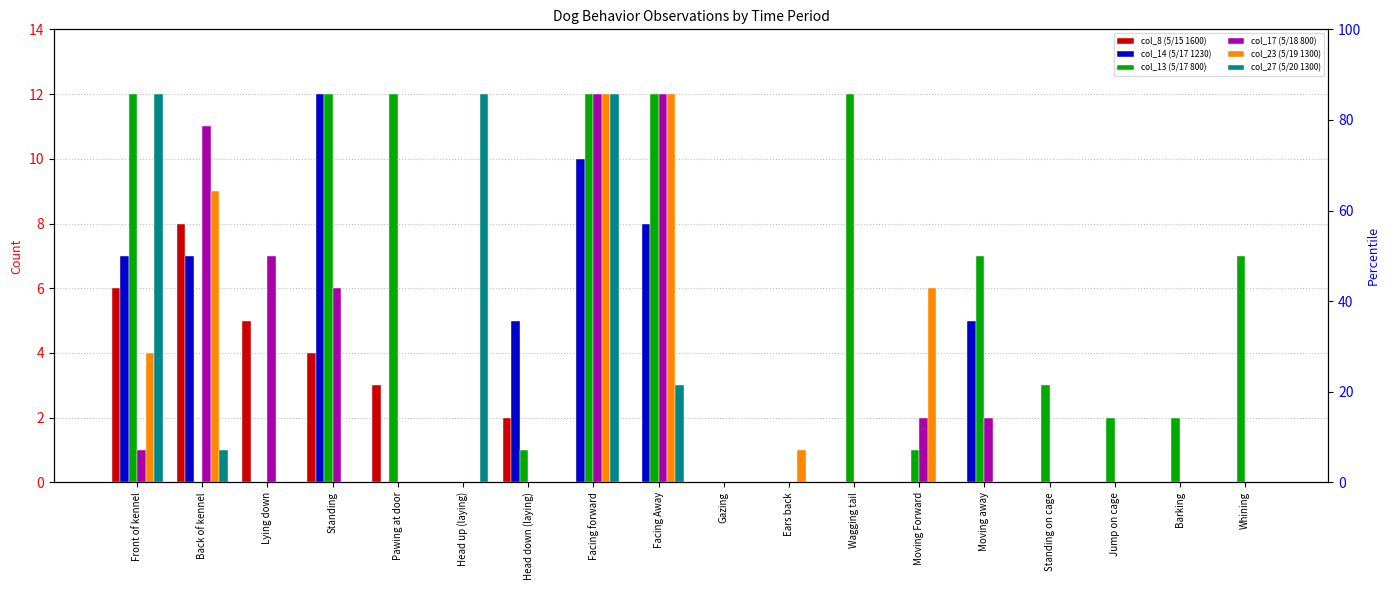

Count the number of data series in this chart.

6